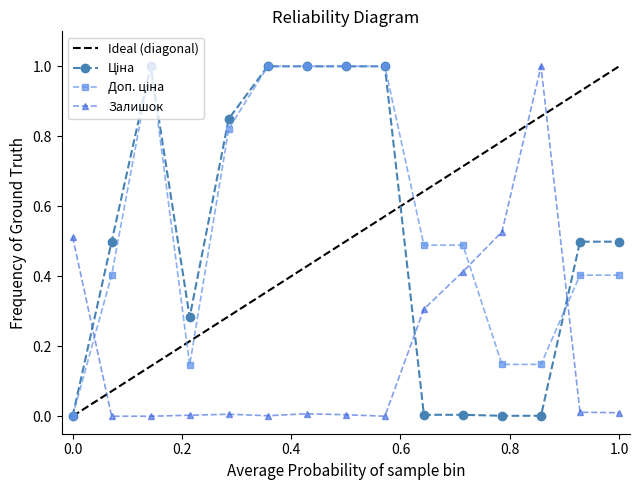

Which series has the largest total across all categories?

Доп. ціна